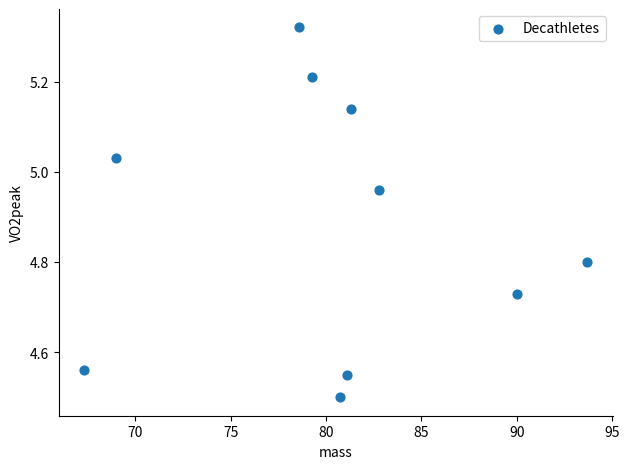

What is the average Y value?

4.9